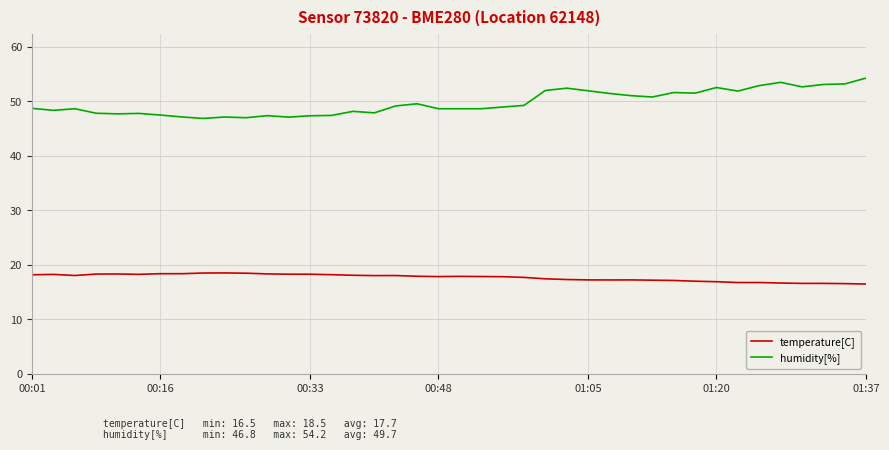

What is the difference between the maximum and minimum values in the humidity[%] series?

7.4